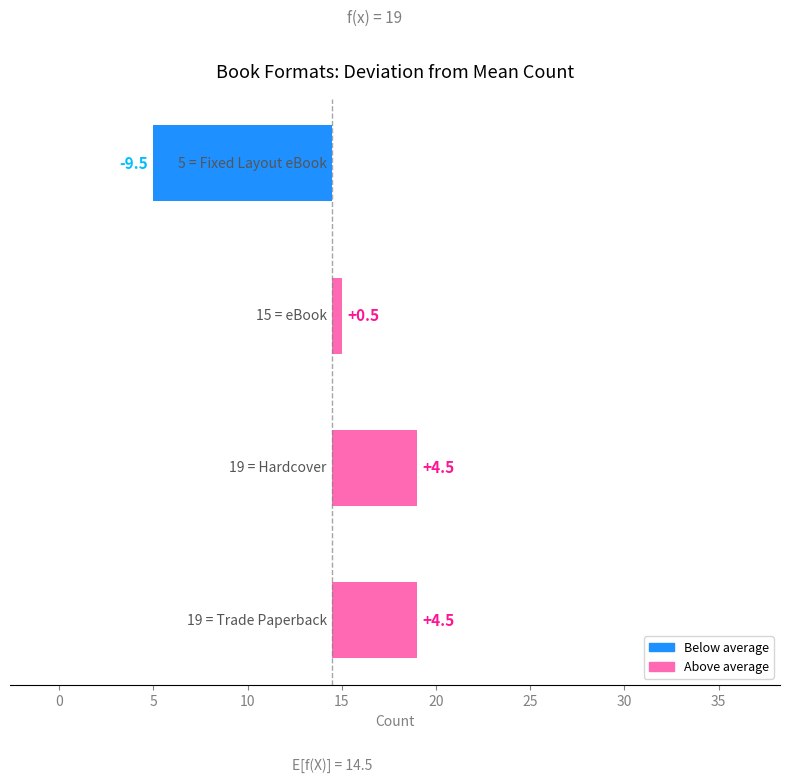

What is the difference between the maximum and second lowest values?

4.0